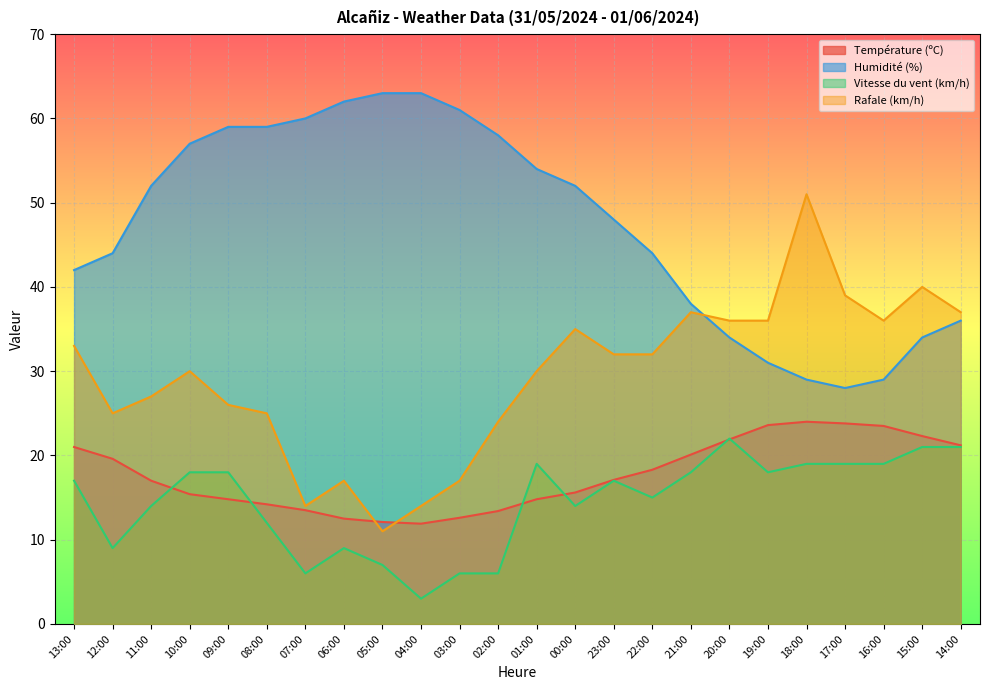

At how many categories does at least one series exceed 39?

18